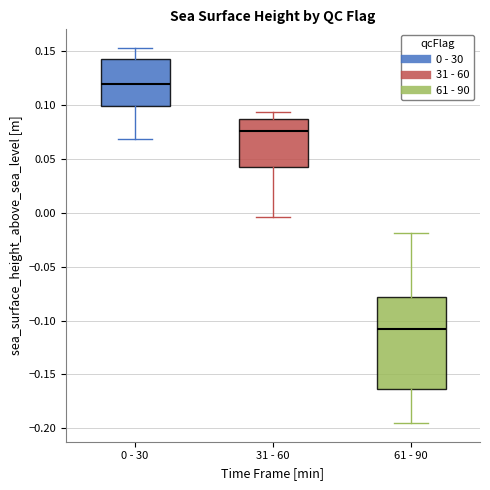

Reading left to right, read every box against the y-axis: the position of its median line, the range the box covers, and the ends of its whiskers. The values are not printed on the chart, so give them approximately, as read against the axis.

0 - 30: median 0.120, box 0.100 to 0.145, whiskers 0.070 to 0.155
31 - 60: median 0.075, box 0.045 to 0.085, whiskers -0.005 to 0.095
61 - 90: median -0.110, box -0.165 to -0.080, whiskers -0.195 to -0.020